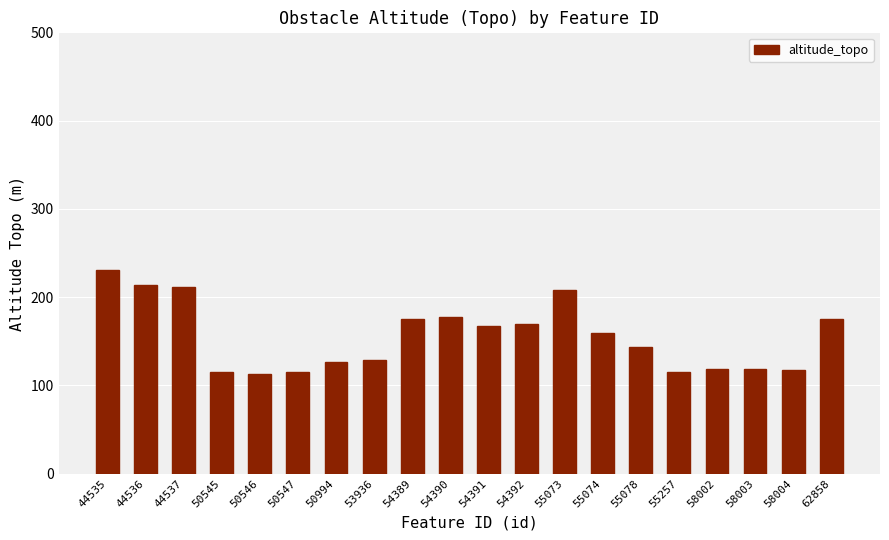

The chart shows a value of 231.0 at 44535. True or false?

True